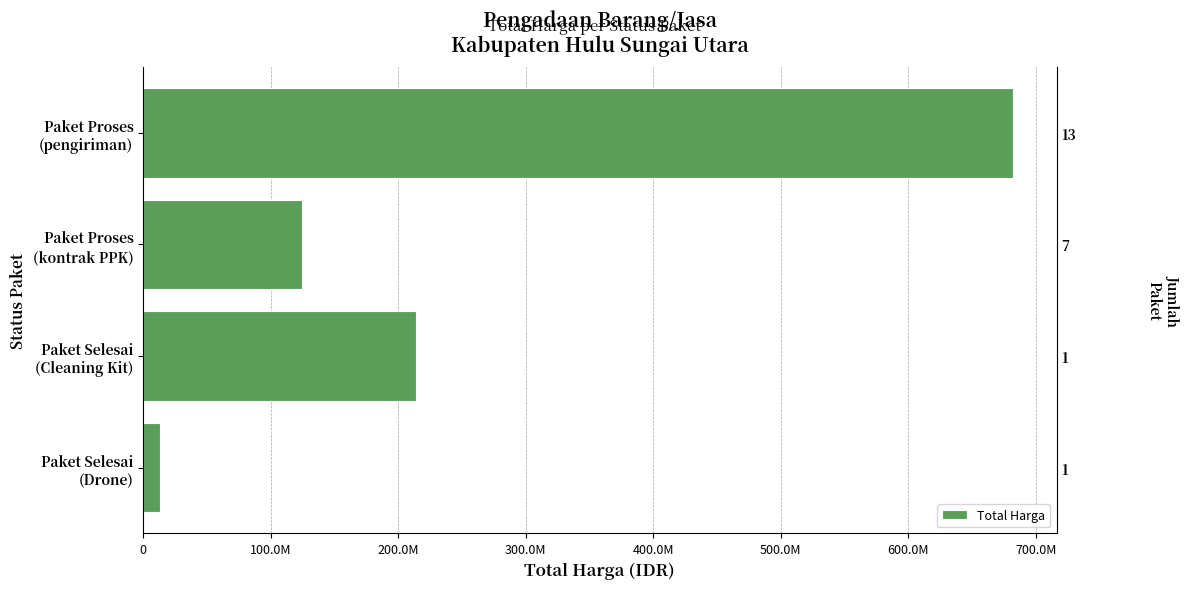

What is the ratio of the value at Paket Selesai (Cleaning Kit) to the value at Paket Proses (kontrak PPK)?

1.7